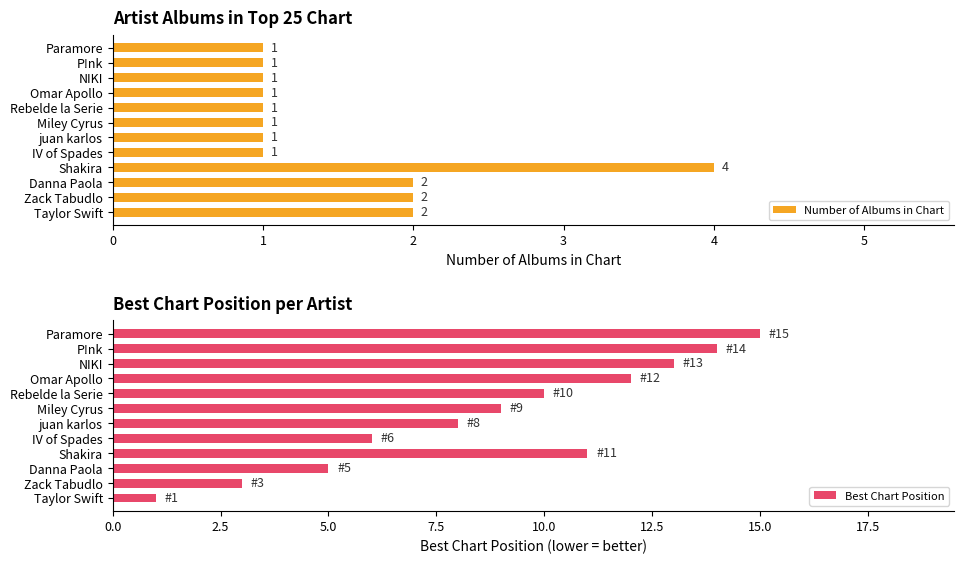

Reading left to right, transcribe all the data shown in this chart.

Number of Albums in Chart: 2	2	2	4	1	1	1	1	1	1	1	1
Best Chart Position: 1	3	5	11	6	8	9	10	12	13	14	15